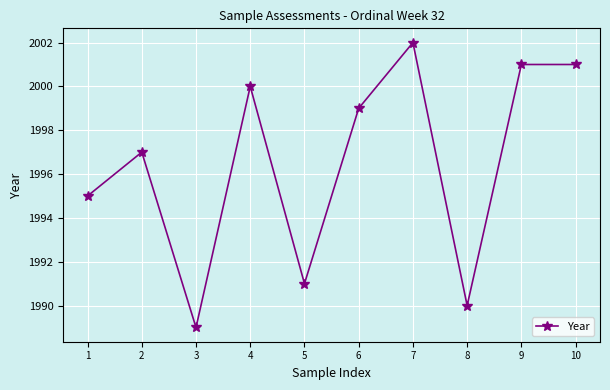

At which category does the chart reach its minimum across all series?

3